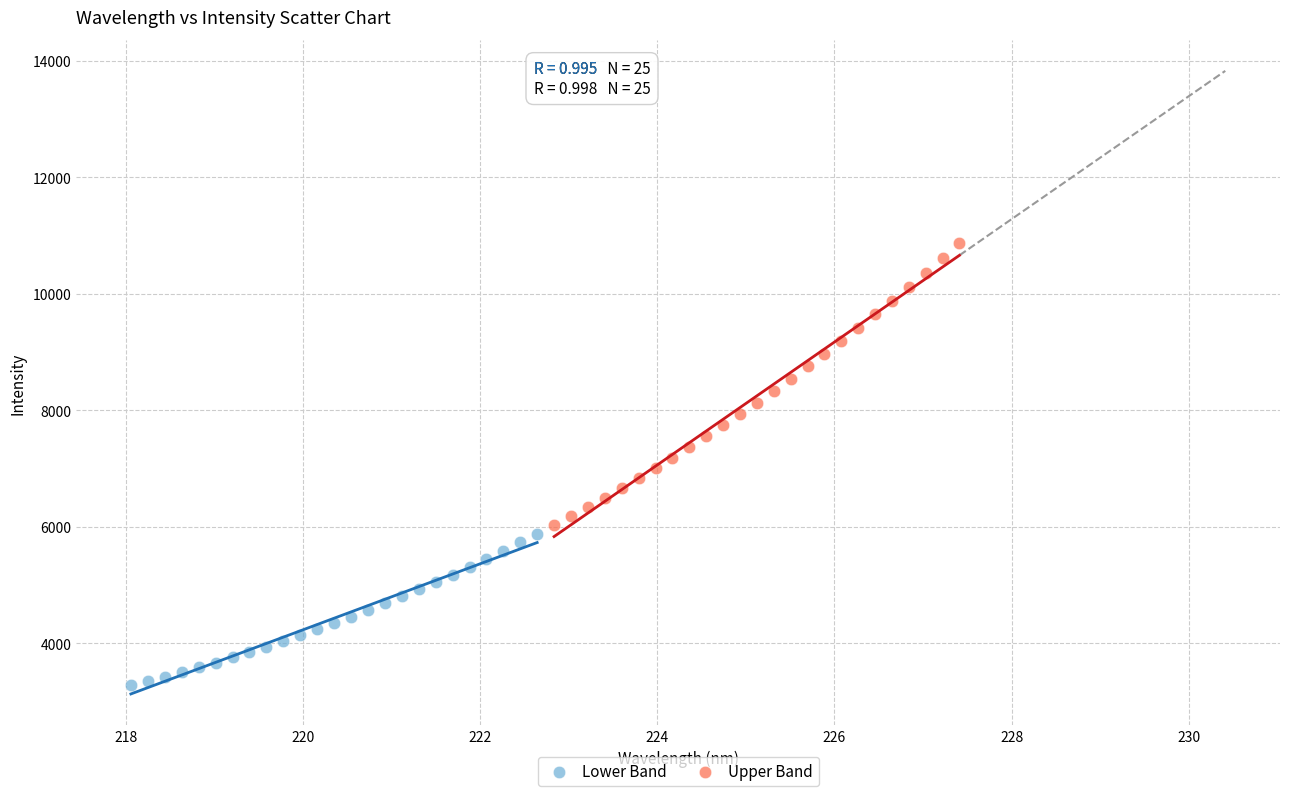

Which series has the largest Y range (max minus min)?

Upper Band